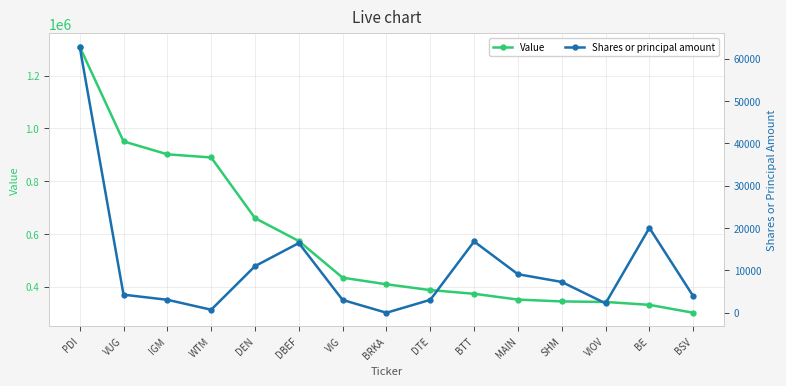

What is the difference between the maximum and minimum values in the Shares or principal amount series?

62785